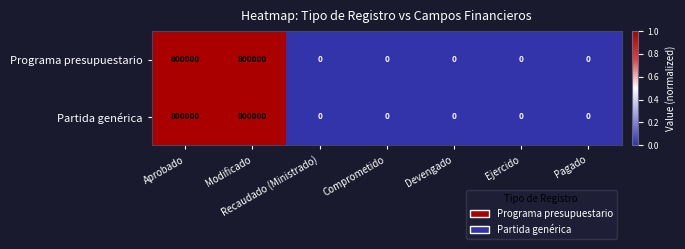

What is the difference between the maximum and minimum values in the Partida genérica series?

800000